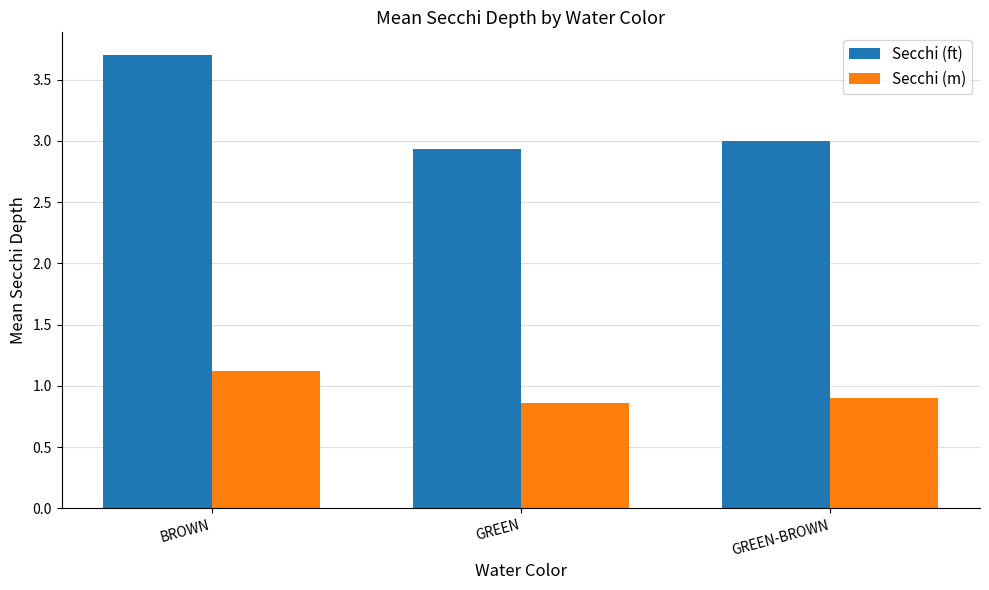

Is it true that Secchi (m) equals 0.5 at GREEN?

False